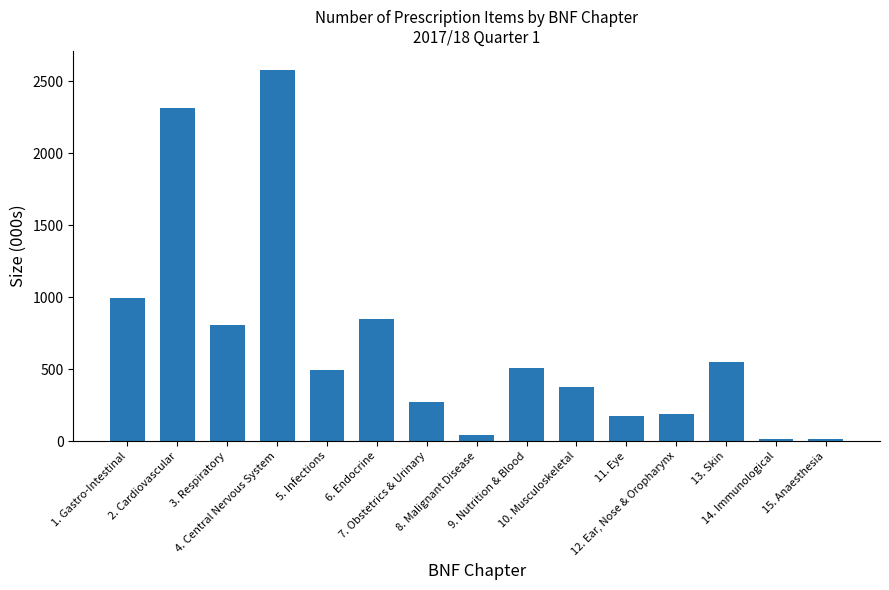

List the labels in order of value, largest first.

4. Central Nervous System, 2. Cardiovascular, 1. Gastro-Intestinal, 6. Endocrine, 3. Respiratory, 13. Skin, 9. Nutrition & Blood, 5. Infections, 10. Musculoskeletal, 7. Obstetrics & Urinary, 12. Ear, Nose & Oropharynx, 11. Eye, 8. Malignant Disease, 15. Anaesthesia, 14. Immunological